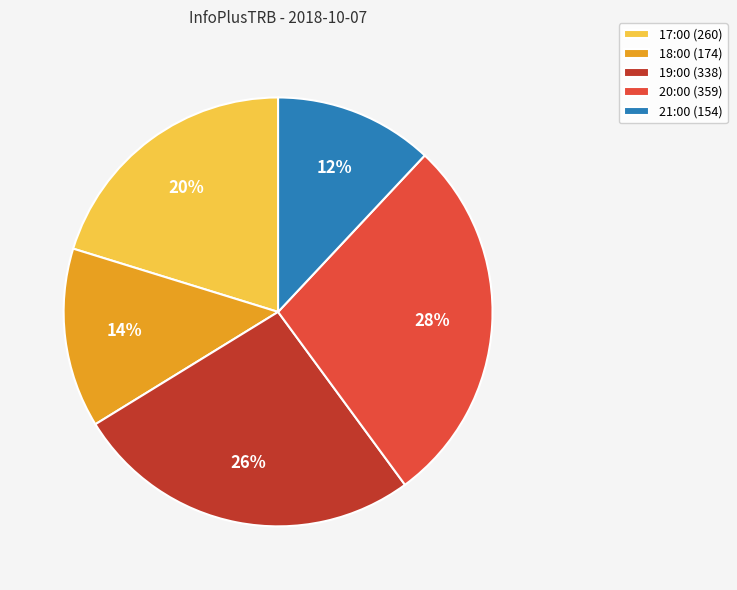

To the nearest percent, what is the difference between the 19:00 and 17:00 slice percentages?

6%